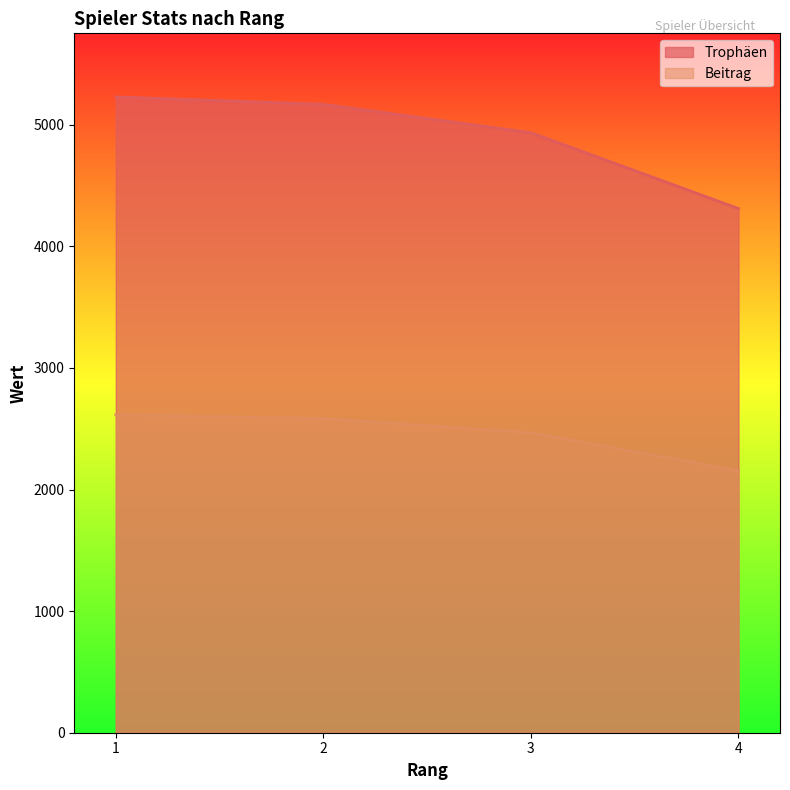

Does the chart display data point markers on the line(s)?

No